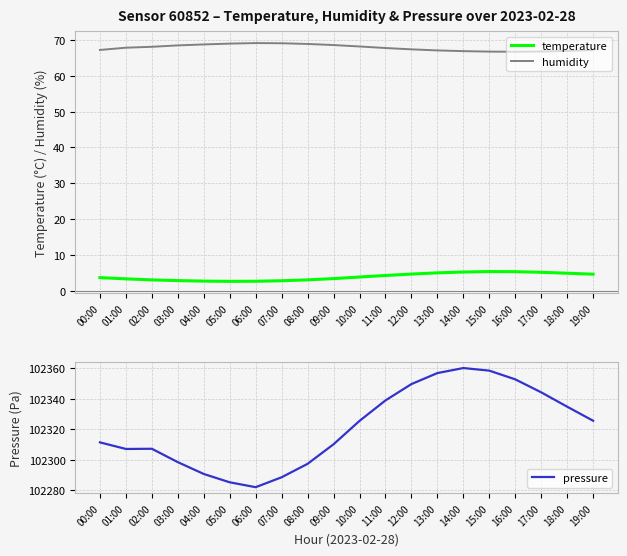

List the labels in order of humidity value, largest first.

06:00, 07:00, 05:00, 08:00, 04:00, 09:00, 03:00, 10:00, 02:00, 01:00, 11:00, 12:00, 00:00, 19:00, 13:00, 18:00, 14:00, 17:00, 15:00, 16:00